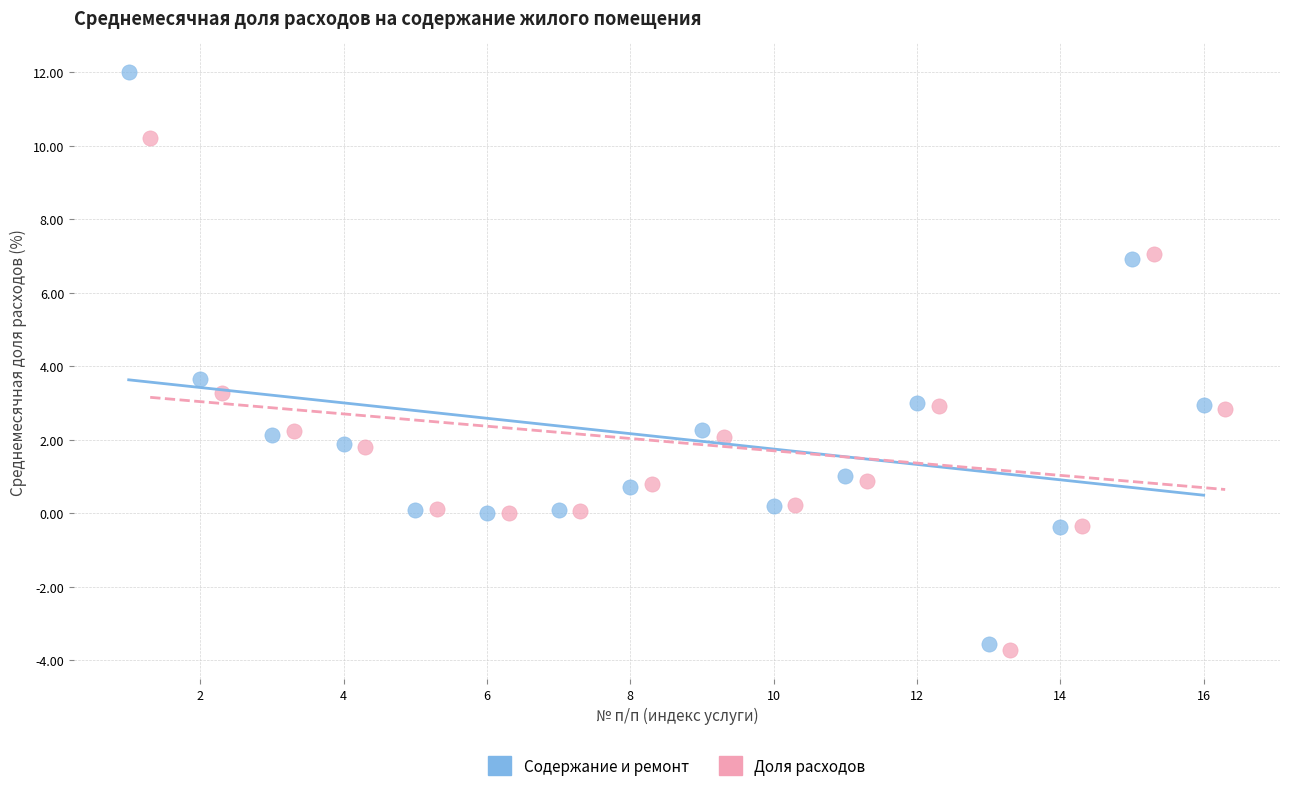

Which series has the largest Y range (max minus min)?

Содержание и ремонт